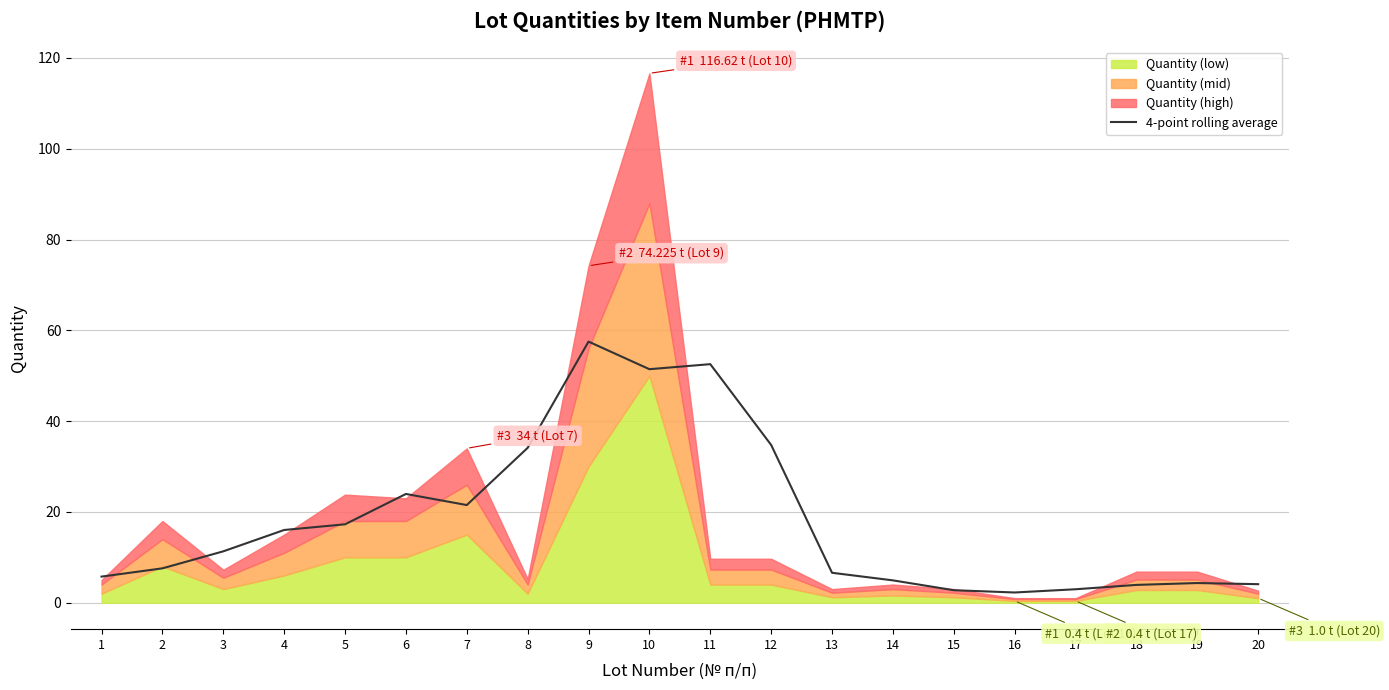

Approximately how many times larger is the value at 4 compared to 15?

5.8